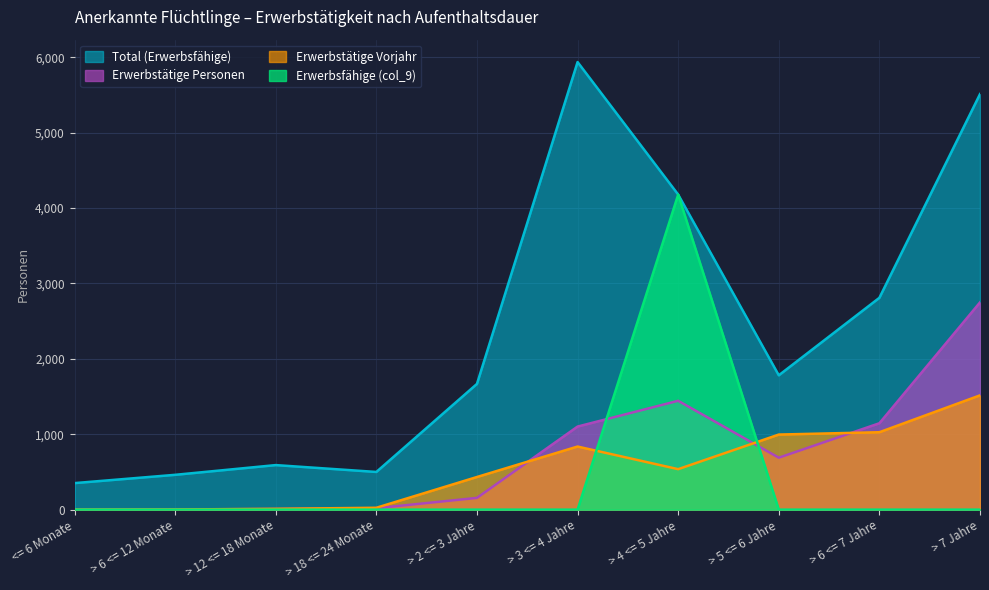

How many values in Erwerbstätige Vorjahr are above zero?

9